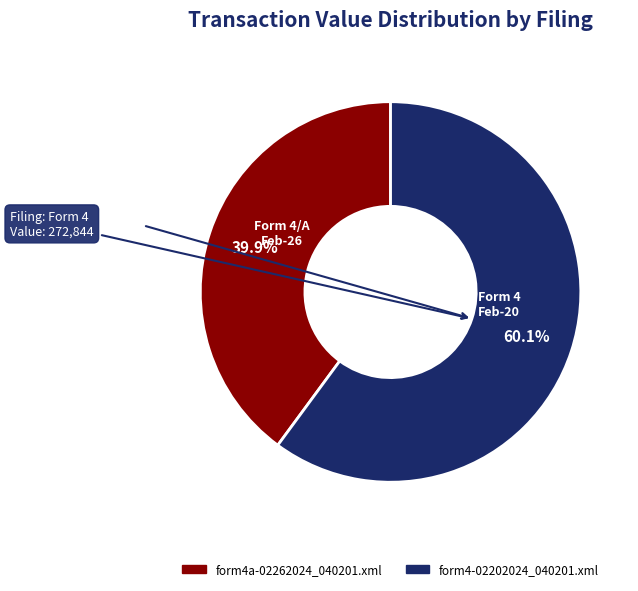

Does form4-02202024_040201.xml account for over 50% of the chart?

Yes